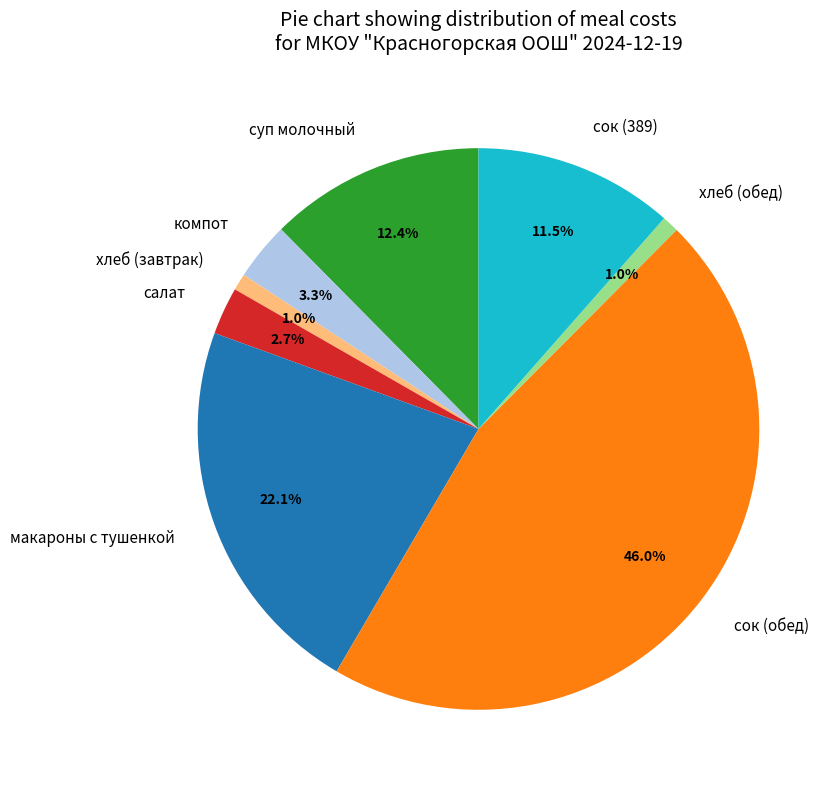

To the nearest percent, what percentage of the pie is хлеб (обед)?

1%